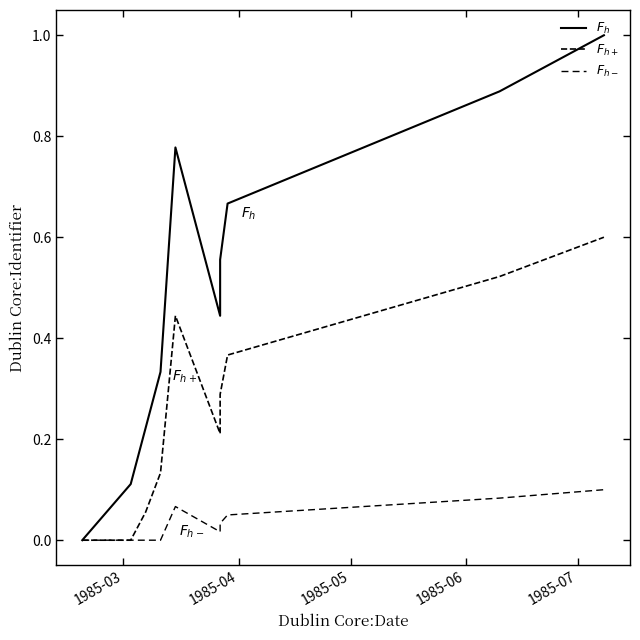

Reading left to right, extract all data points from this chart.

$F_h$: 0.0	0.1	0.2	0.3	0.8	0.4	0.6	0.7	0.9	1.0
$F_{h+}$: 0.0	0.0	0.1	0.1	0.4	0.2	0.3	0.4	0.5	0.6
$F_{h-}$: 0.0	0.0	0.0	0.0	0.1	0.0	0.0	0.0	0.1	0.1